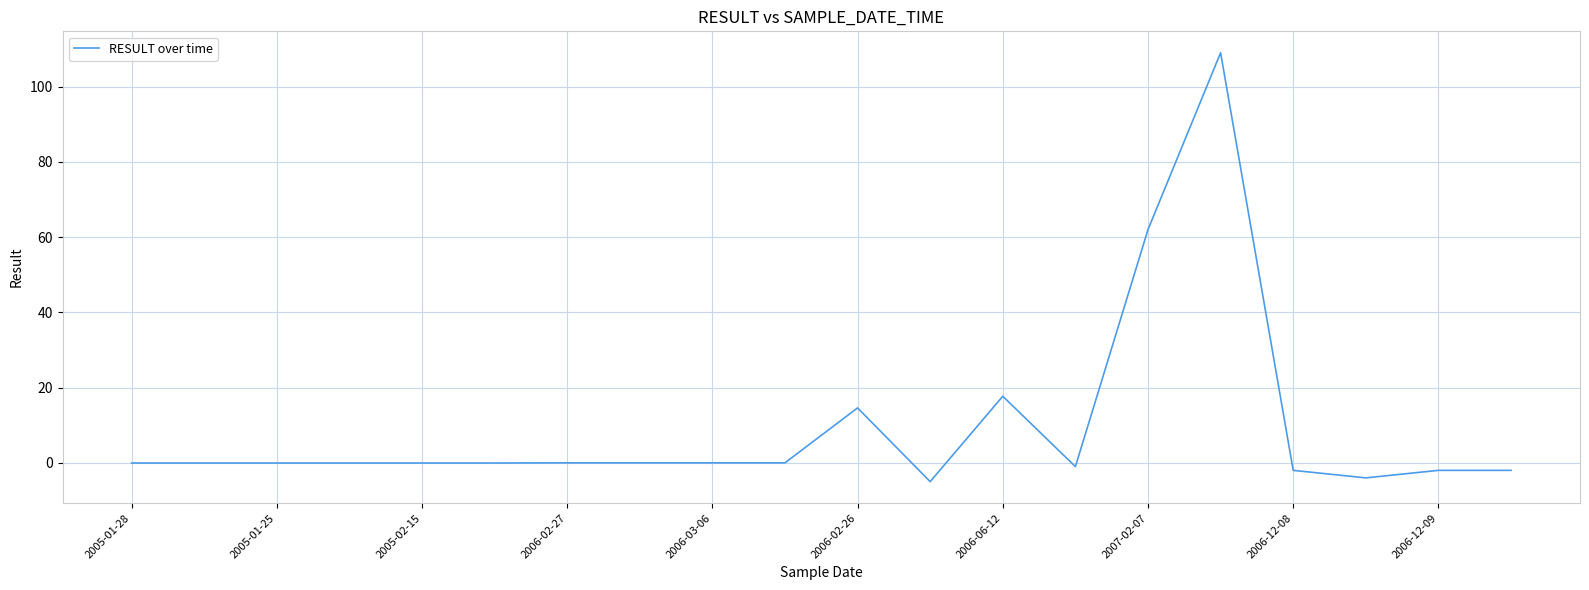

How many distinct data groups are displayed?

1